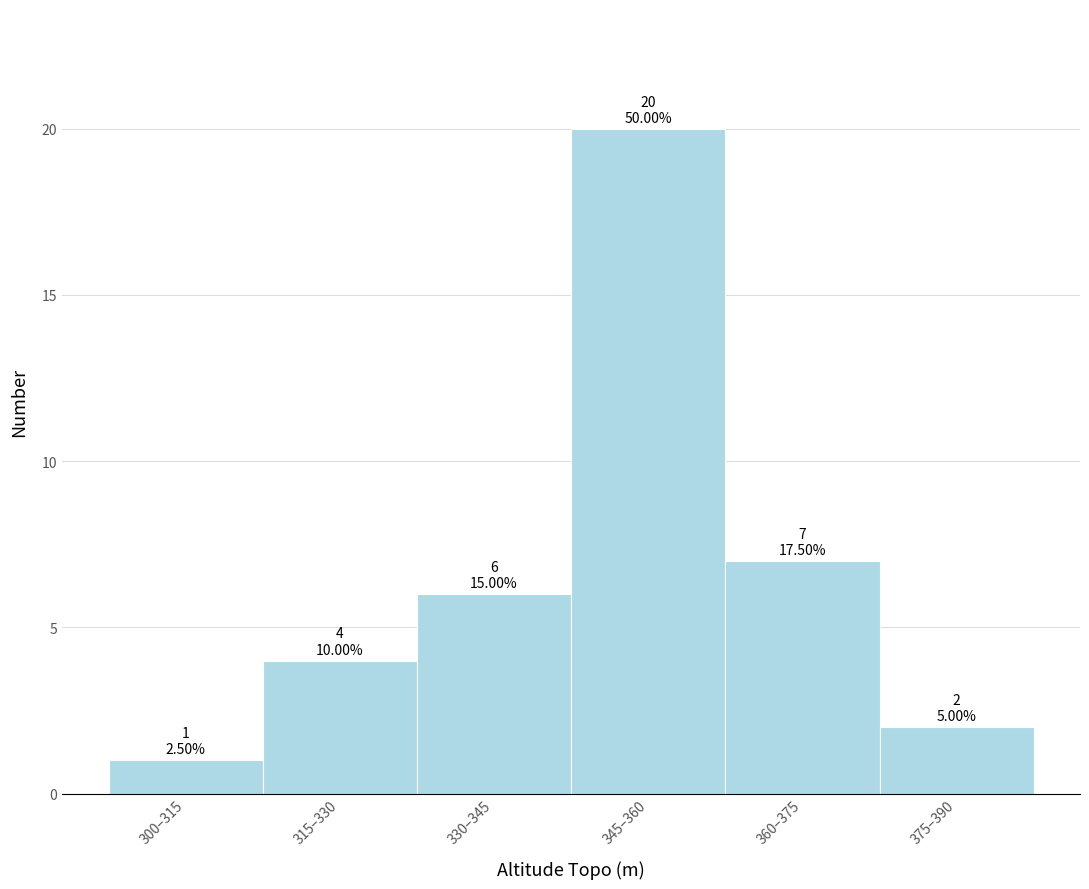

Reading right to left, list all the values displayed in this chart.

2	7	20	6	4	1